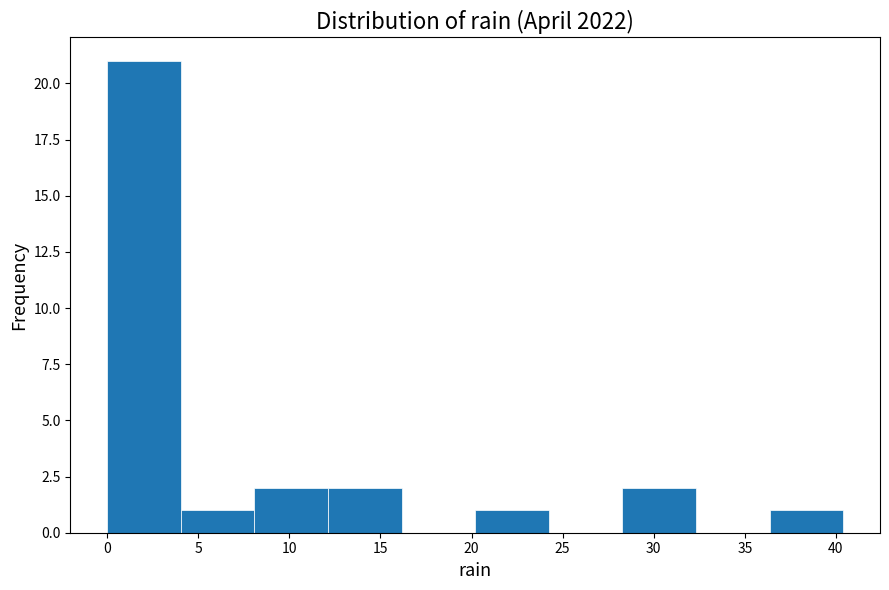

Reading left to right, list every bar in this chart as the range it spans on the x-axis followed by its height. Neither the bar edges nor the heights are printed on the chart, so give them approximately, as read against the axes.

0.0 to 4.0: 21
4.0 to 8.0: 1
8.0 to 12.0: 2
12.0 to 16.0: 2
16.0 to 20.0: 0
20.0 to 24.0: 1
24.0 to 28.5: 0
28.5 to 32.5: 2
32.5 to 36.5: 0
36.5 to 40.5: 1